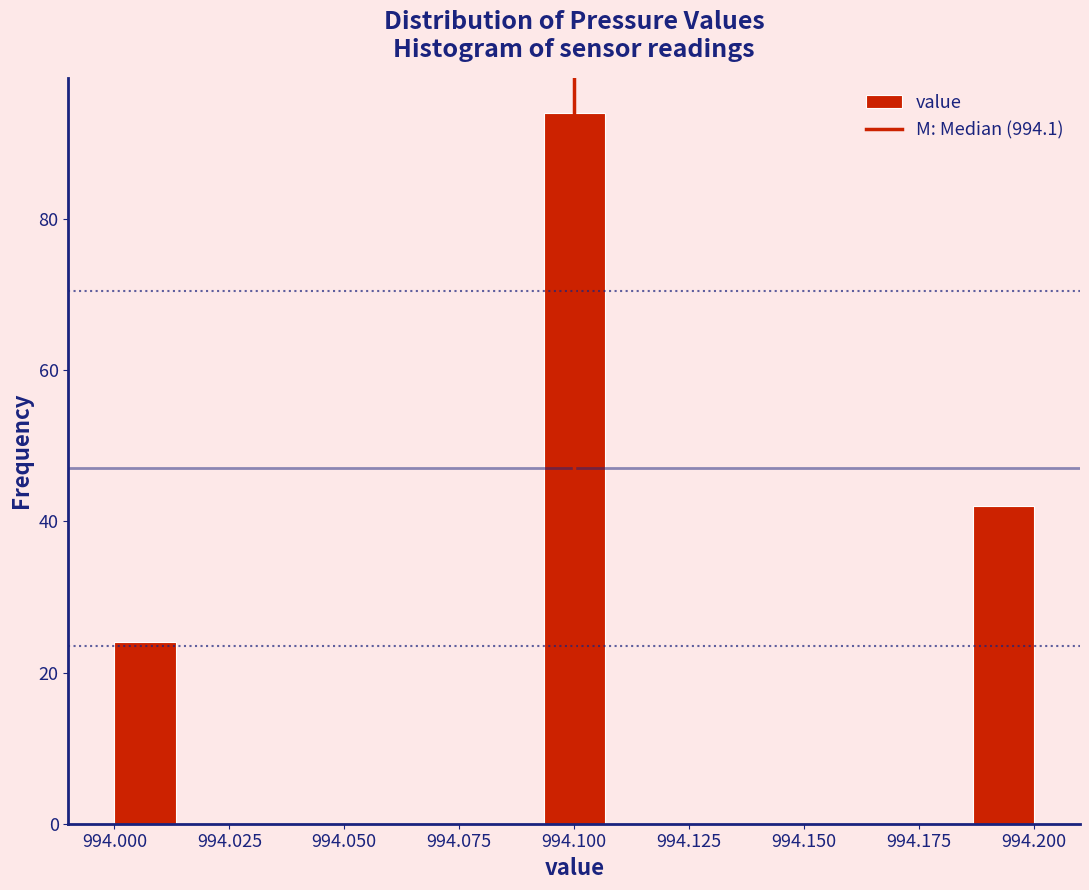

Read against the x-axis, roughly where is the centre of the tallest bar?

994.100